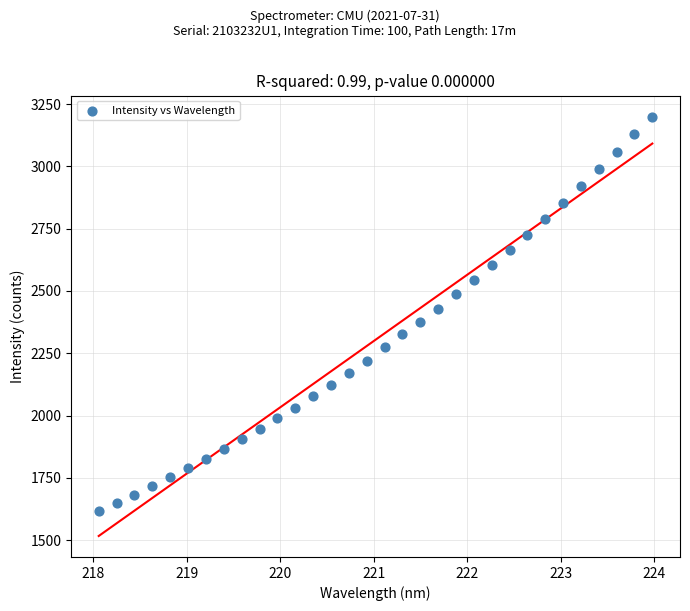

What is the range of X values (max minus min)?

5.9